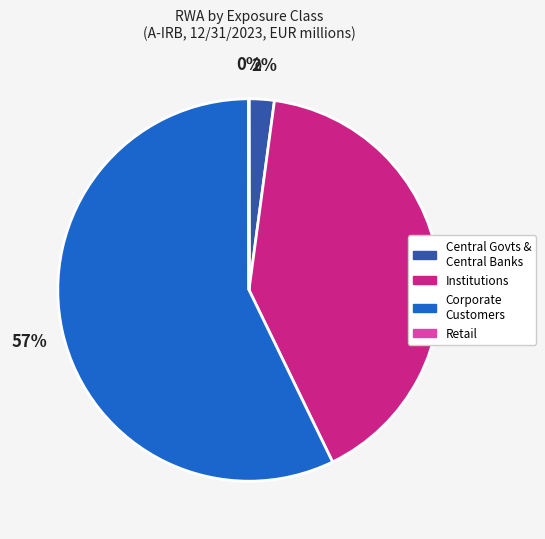

Does any single category account for the majority?

Yes